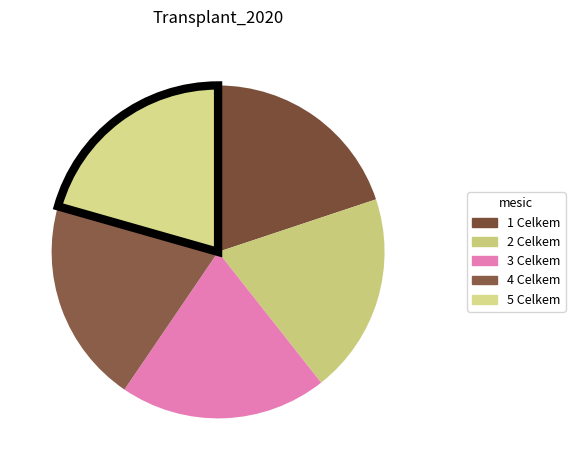

Count the number of slices in the pie.

5